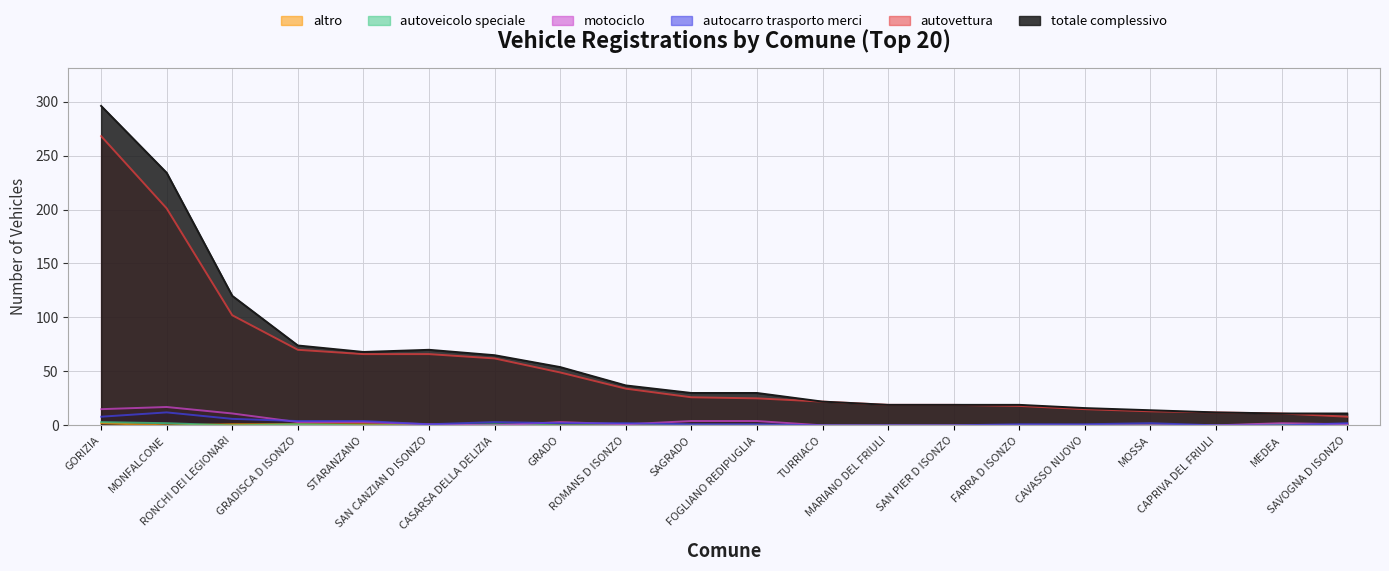

Which series has the largest total across all categories?

totale complessivo